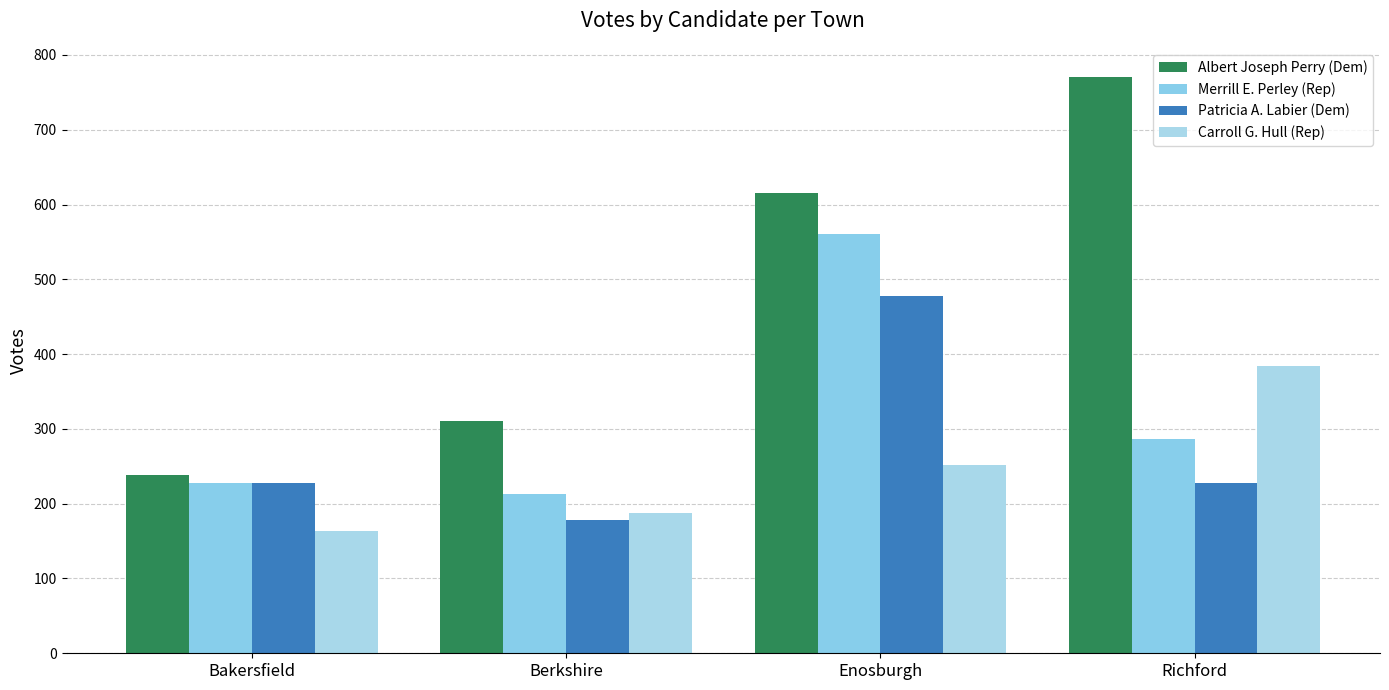

At how many categories does at least one series exceed 442?

2